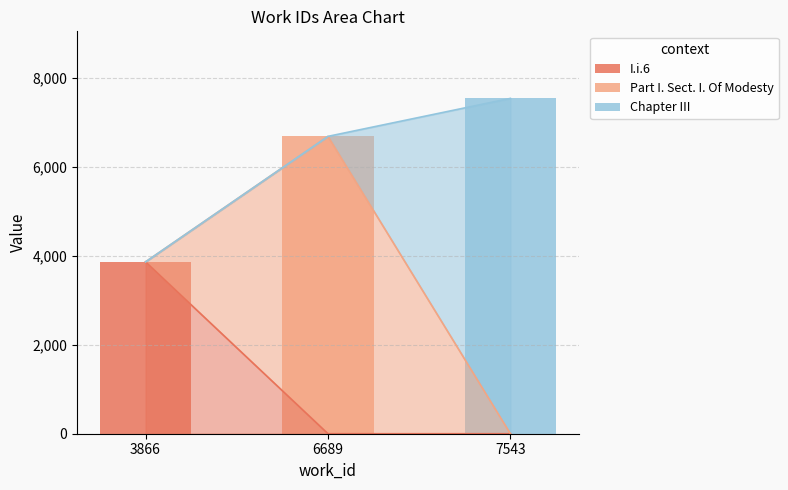

Count the number of data series in this chart.

3